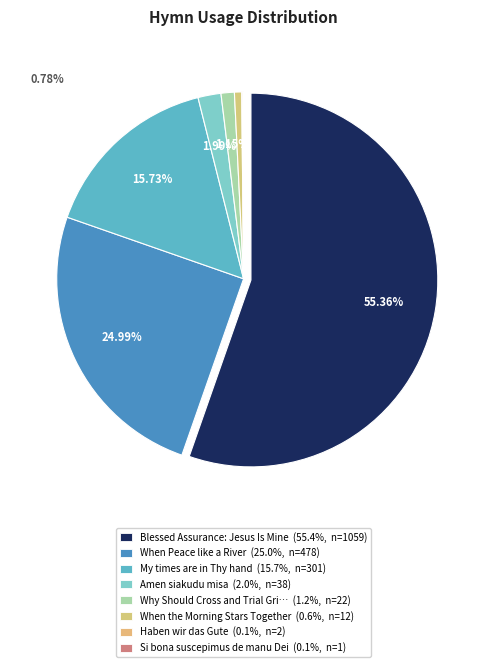

To the nearest percent, what is the difference between the Si bona suscepimus de manu Dei and Why Should Cross and Trial Grieve Me slice percentages?

1%